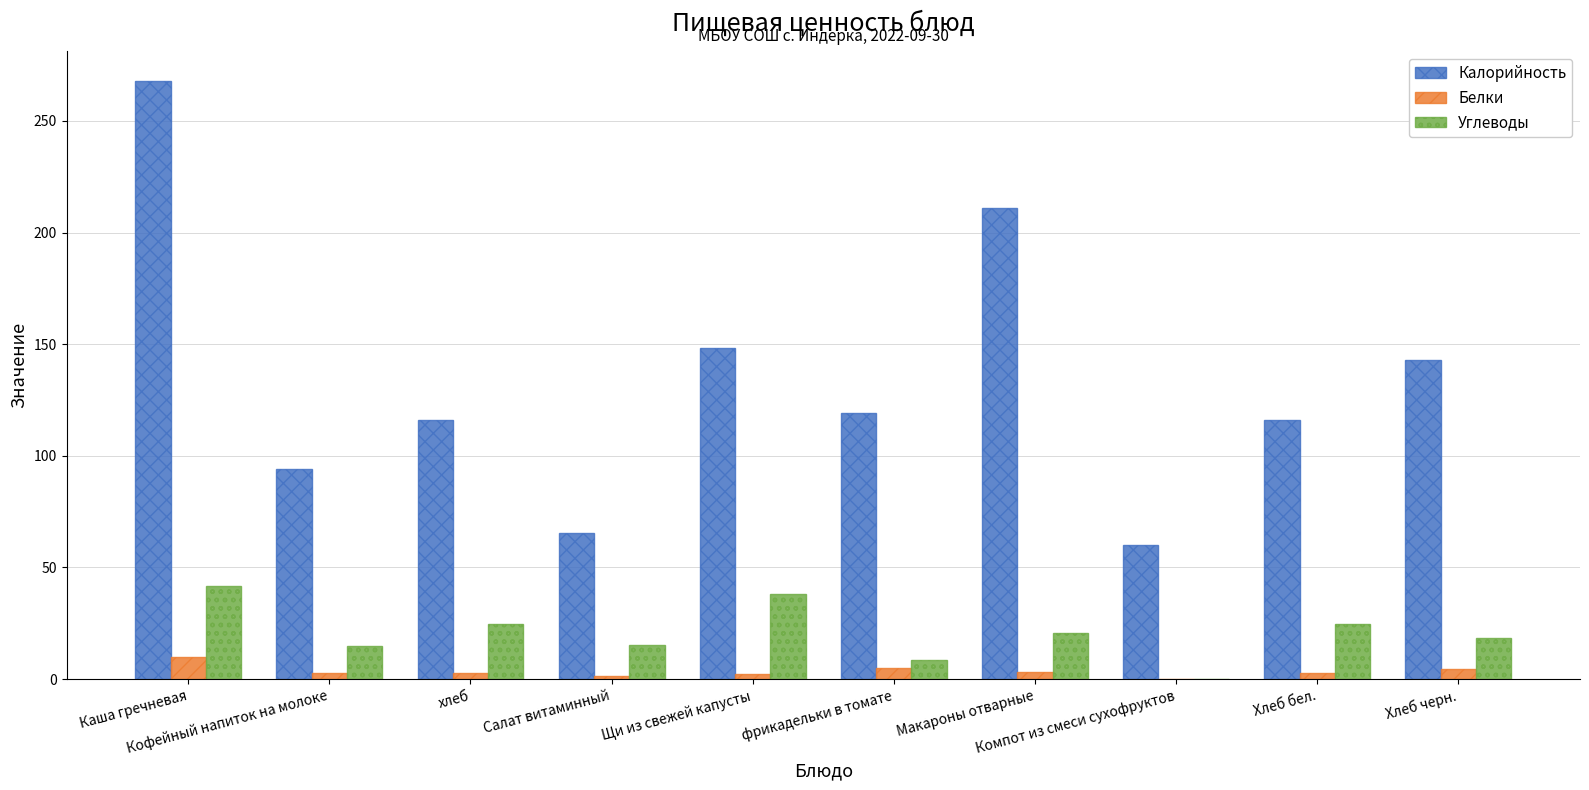

What is the sum of all Калорийность values?

1340.5